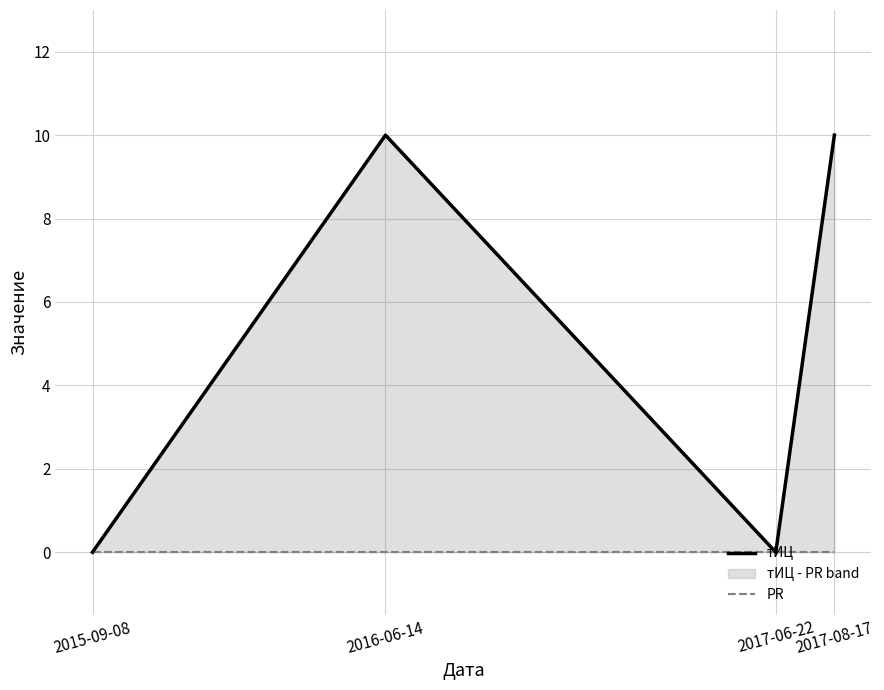

True or false: тИЦ has a value of 0 at 2017-06-22.

True